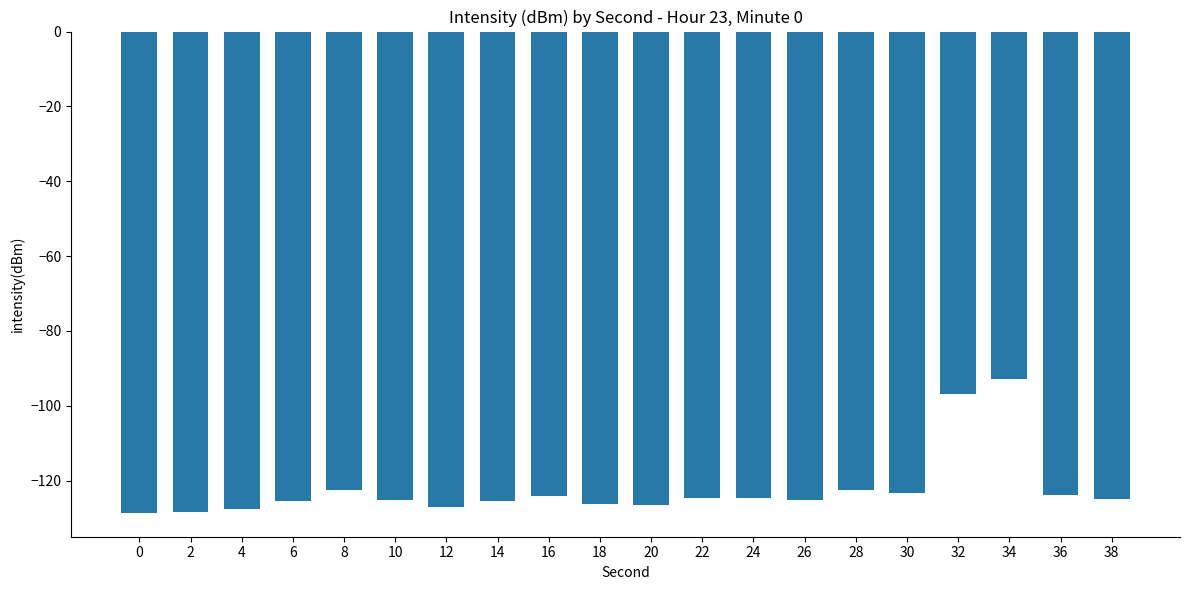

Is it true that the value at 2 is -31.9?

False